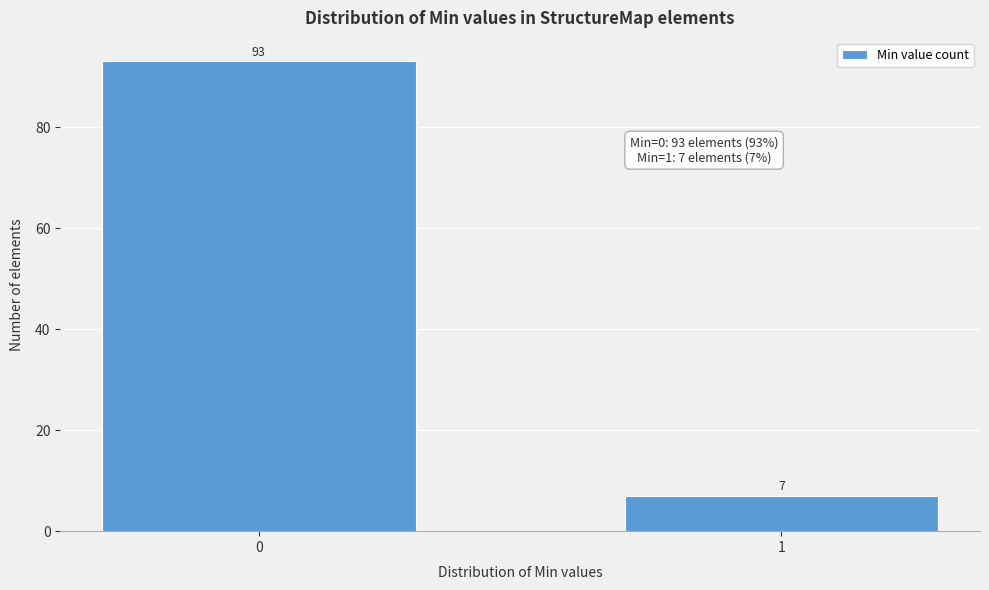

Reading left to right, transcribe all the data shown in this chart.

0=93	1=7